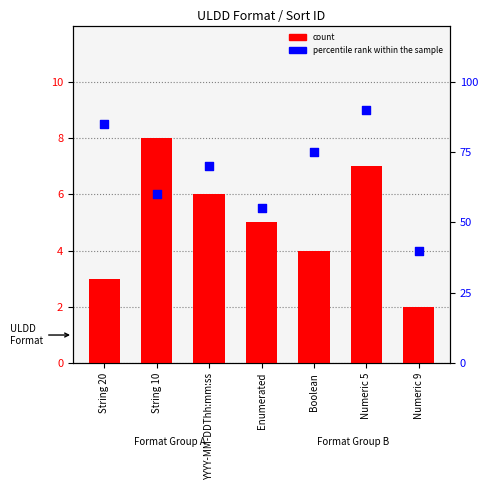

What is the total value across all series at Enumerated?

60